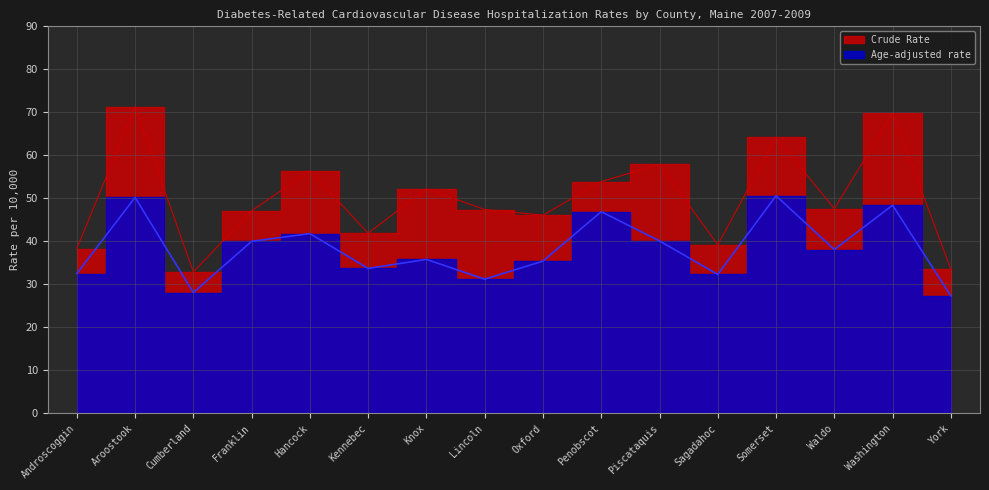

What position from the right is Piscataquis?

6